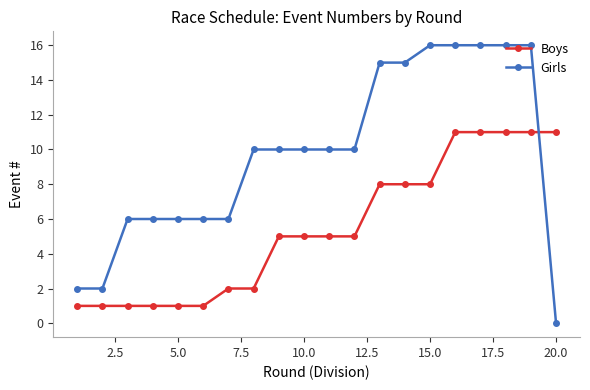

Reading left to right, list all the values displayed in this chart.

Boys: 1	1	1	1	1	1	2	2	5	5	5	5	8	8	8	11	11	11	11	11
Girls: 2	2	6	6	6	6	6	10	10	10	10	10	15	15	16	16	16	16	16	0